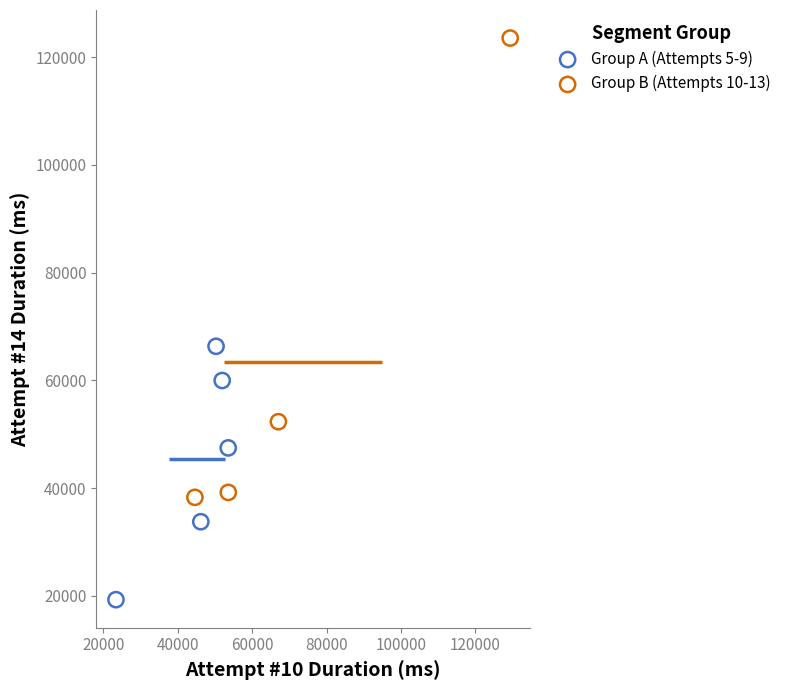

Which series has the largest Y range (max minus min)?

Group B (Attempts 10-13)